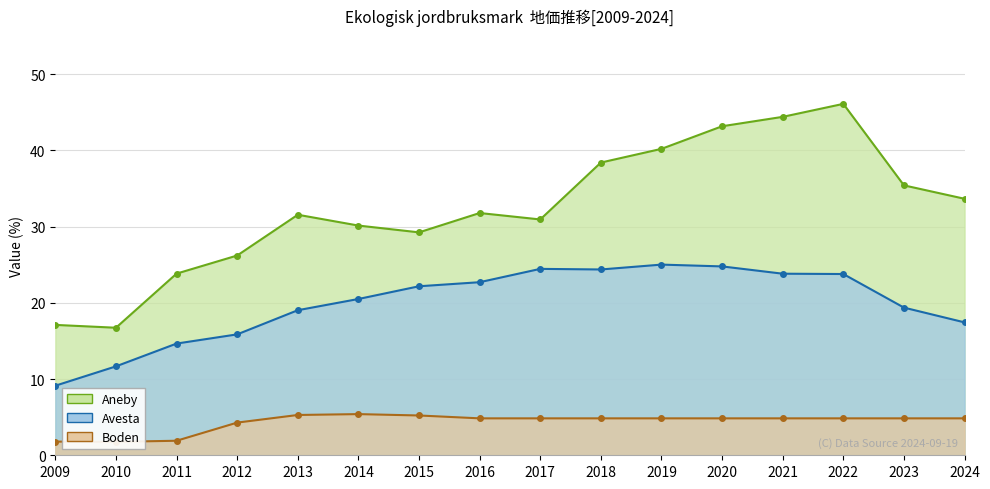

Reading left to right, list all the values displayed in this chart.

Aneby: 2009=17.1	2010=16.7	2011=23.8	2012=26.2	2013=31.6	2014=30.1	2015=29.3	2016=31.8	2017=30.9	2018=38.4	2019=40.2	2020=43.2	2021=44.4	2022=46.1	2023=35.4	2024=33.7
Avesta: 2009=9.1	2010=11.7	2011=14.7	2012=15.9	2013=19.0	2014=20.5	2015=22.2	2016=22.7	2017=24.5	2018=24.4	2019=25.0	2020=24.8	2021=23.8	2022=23.8	2023=19.4	2024=17.4
Boden: 2009=1.8	2010=1.8	2011=1.9	2012=4.3	2013=5.3	2014=5.4	2015=5.2	2016=4.8	2017=4.8	2018=4.8	2019=4.8	2020=4.8	2021=4.8	2022=4.8	2023=4.8	2024=4.8